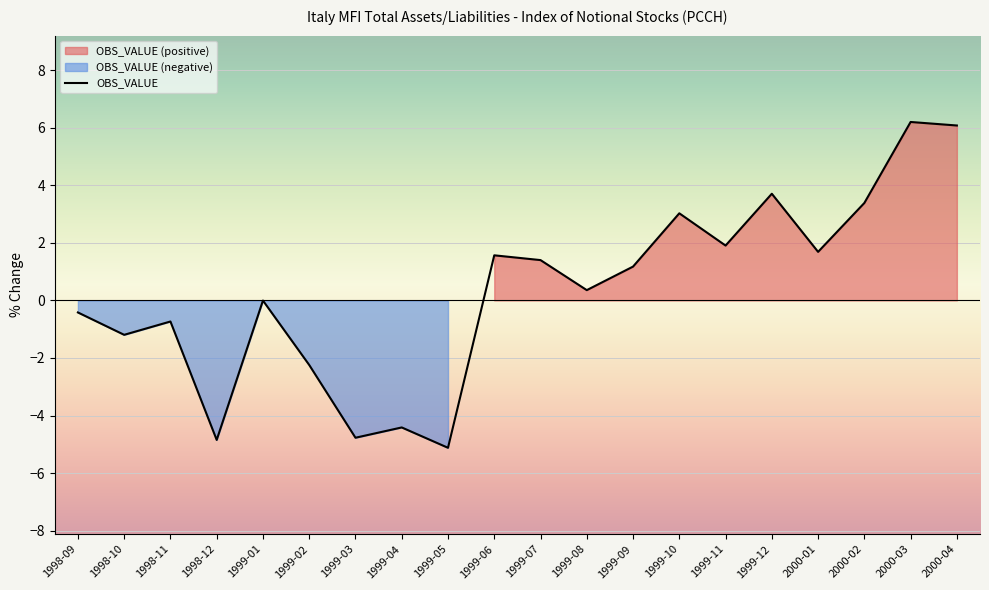

How many lines are shown in the chart?

1